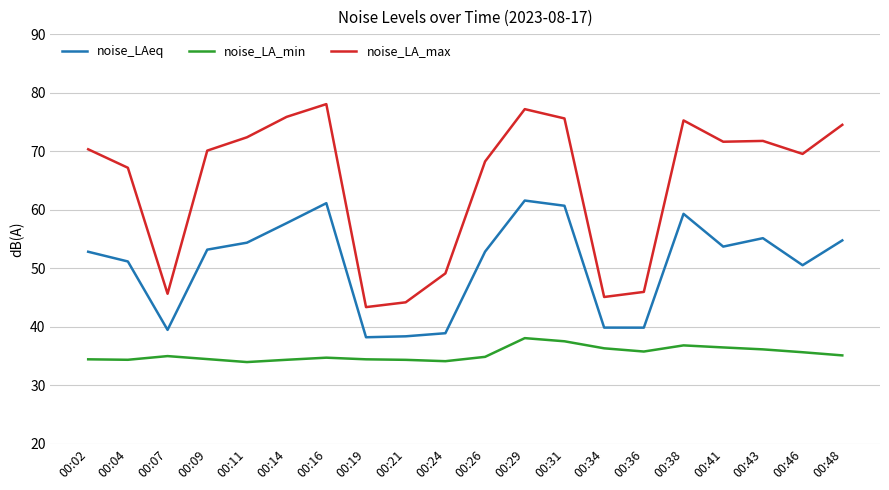

What is the sum of all noise_LA_min values?

706.8